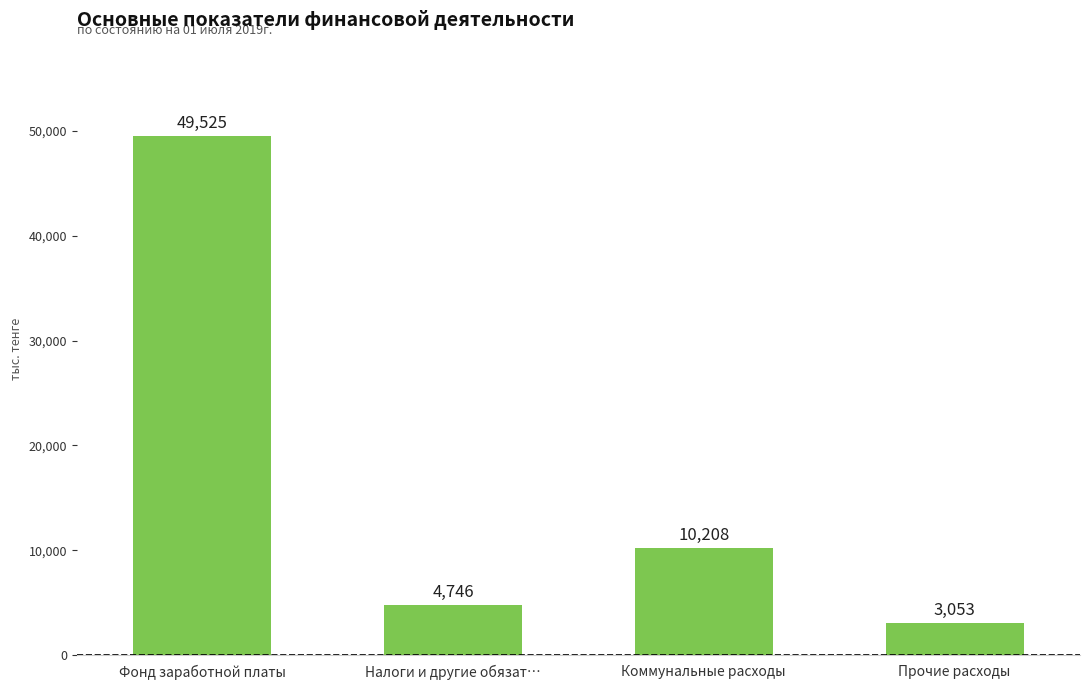

What position from the left is Коммунальные расходы?

3